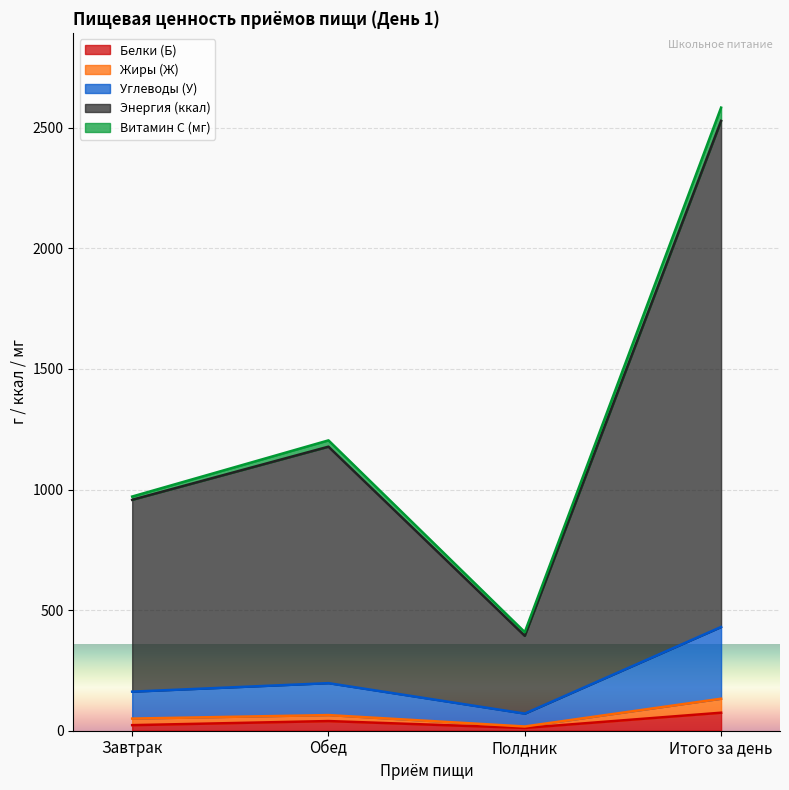

At which category is the sum across all series the highest?

Итого за день